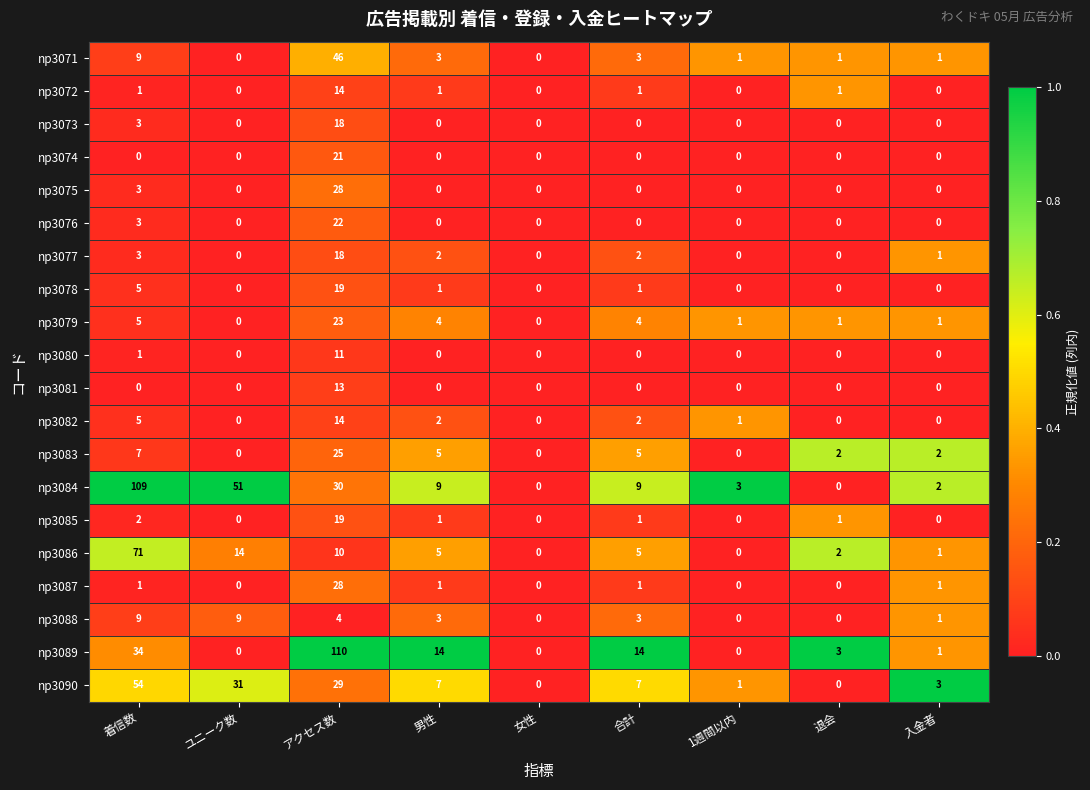

Which series has the largest total across all categories?

np3084